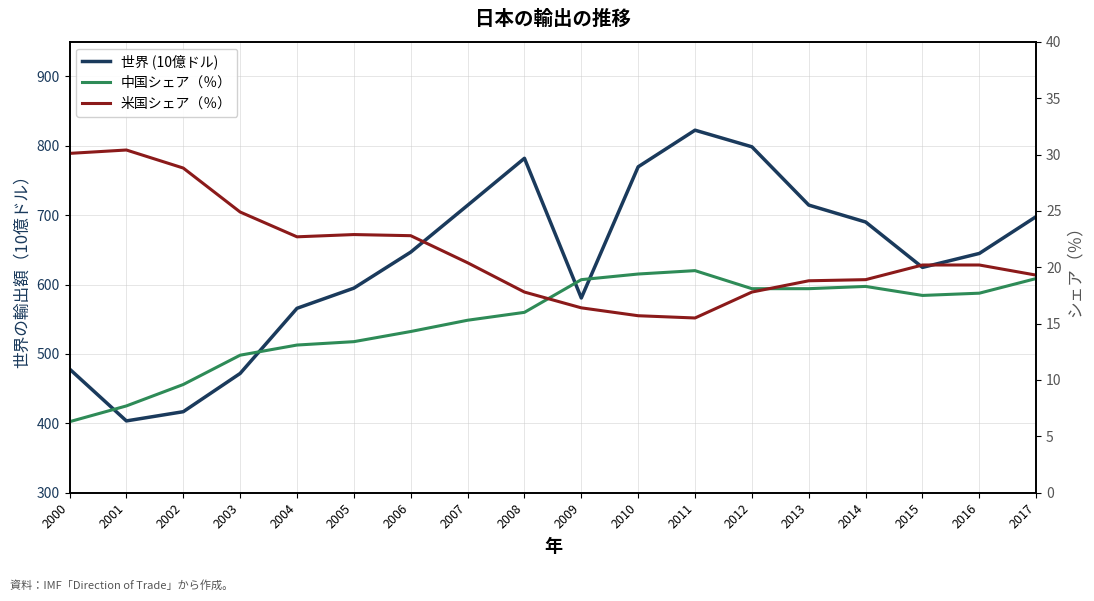

True or false: 世界 (10億ドル) has a value of 644.9 at 2016.

True